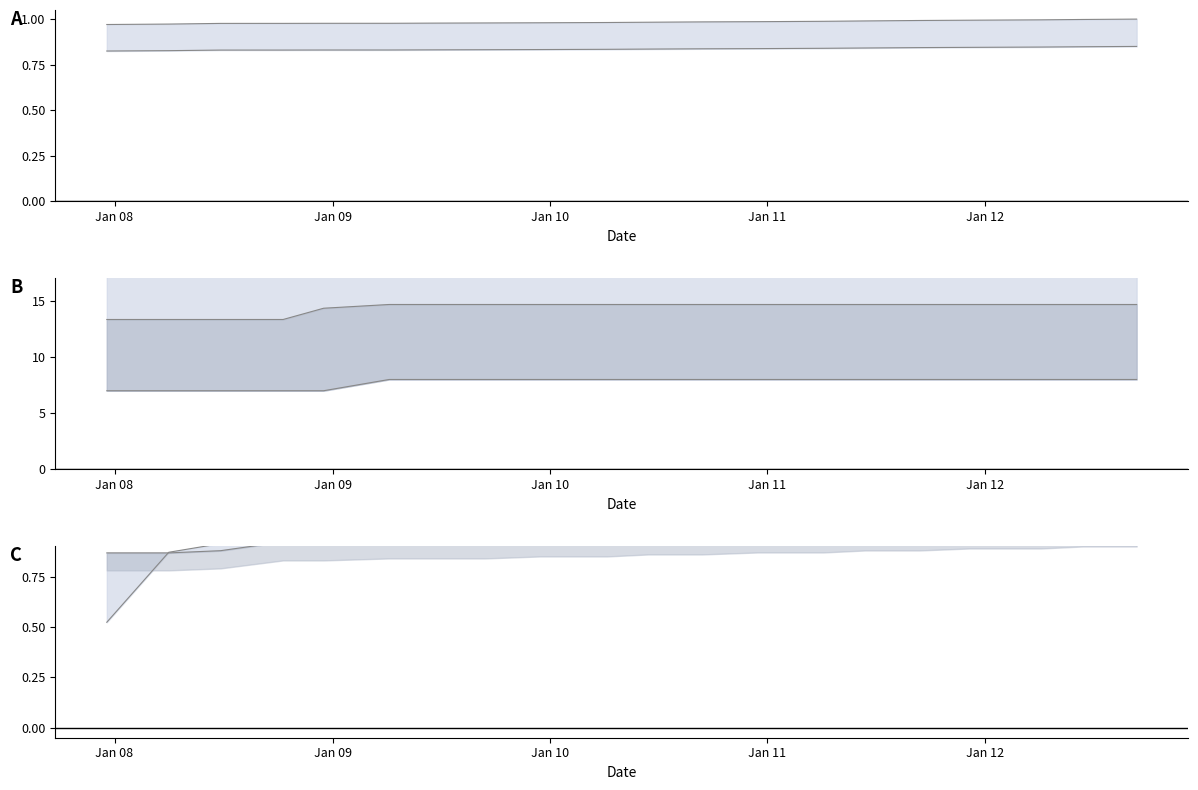

The value of kingdom_5 at Jan 11 is 1.6. True or false?

False